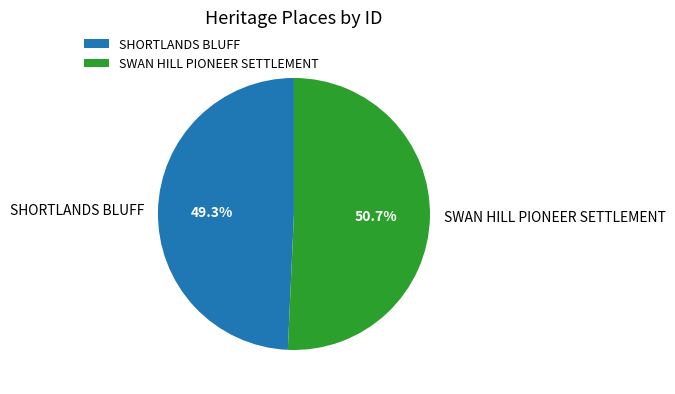

Rank the categories by value from highest to lowest.

SWAN HILL PIONEER SETTLEMENT, SHORTLANDS BLUFF